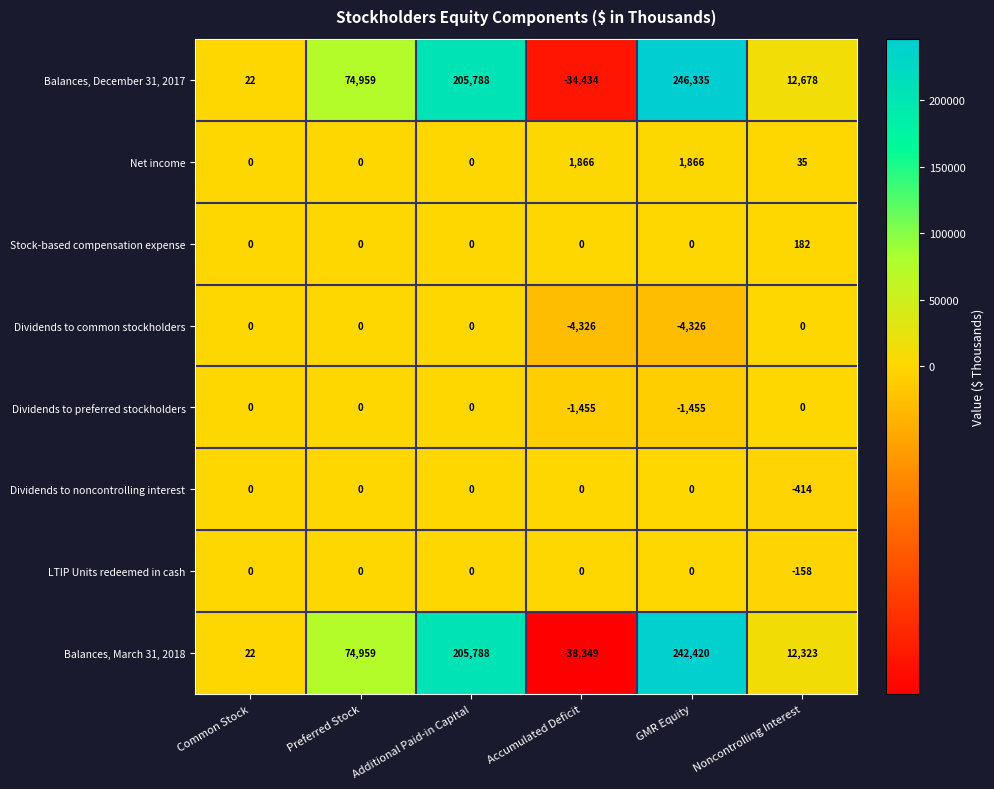

Between GMR Equity and Noncontrolling Interest, which series saw the biggest shift?

Balances, December 31, 2017